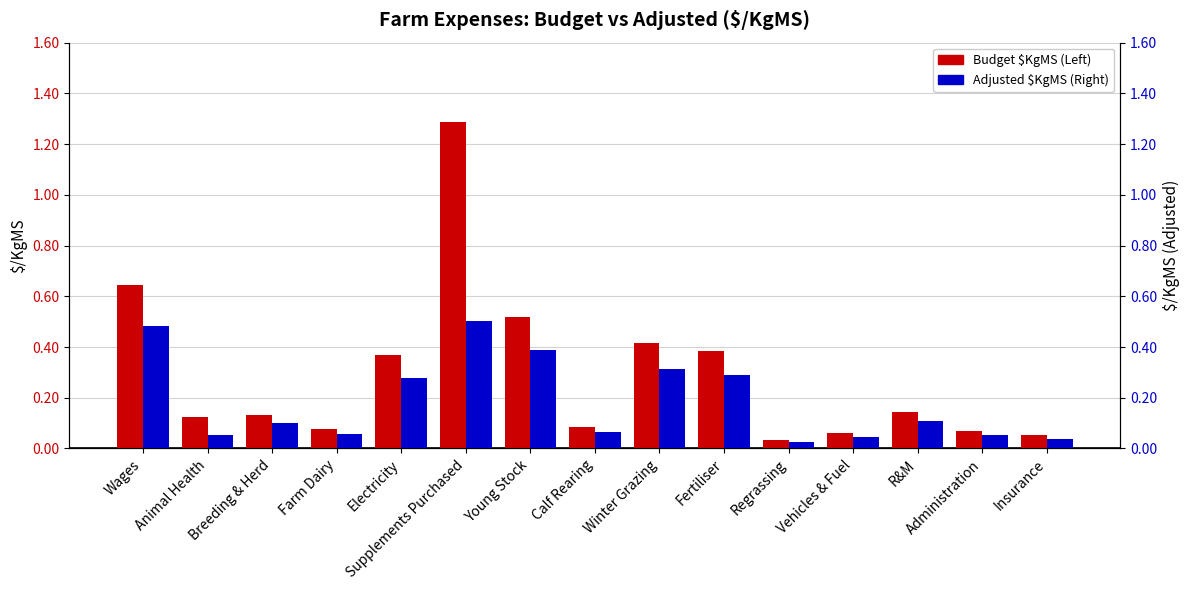

What is the highest value of the Budget $KgMS (Left) series?

1.3